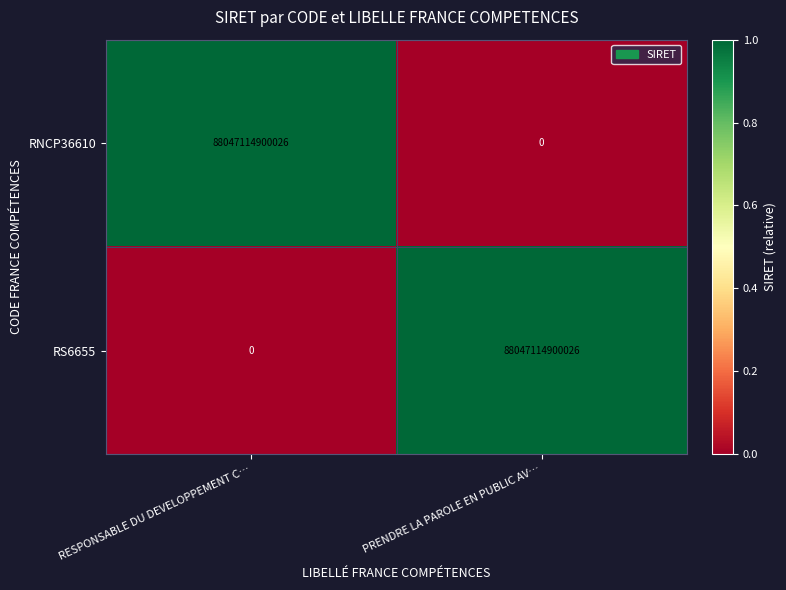

How many data points in RS6655 are less than 88047114900026?

1